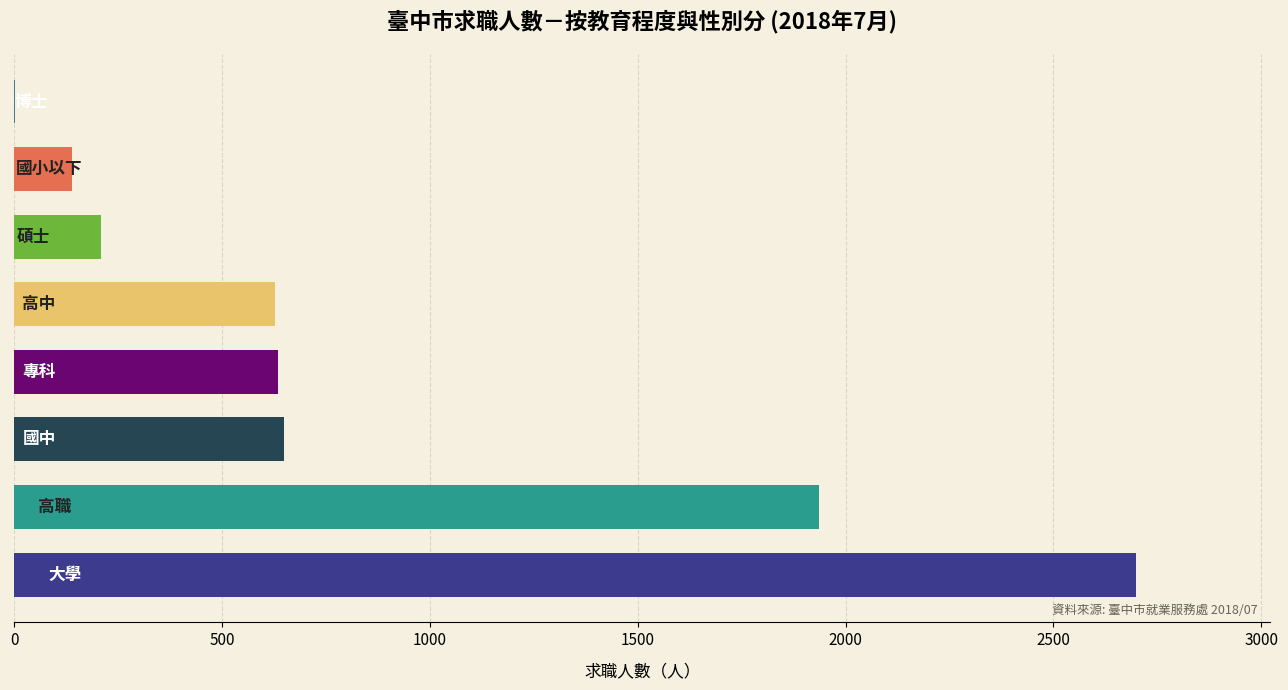

What is the maximum value shown in the chart?

2698